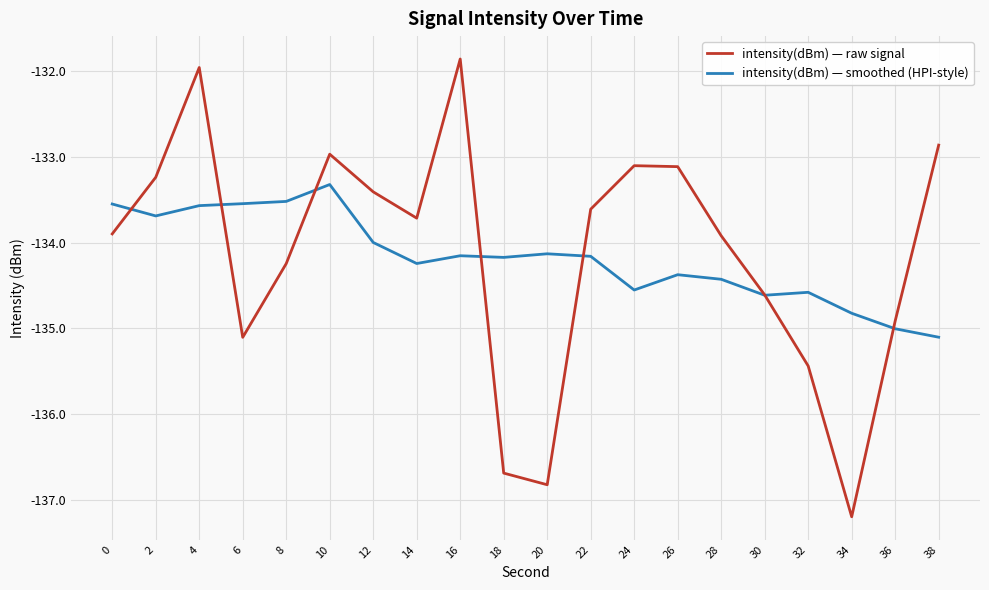

At 6, list the series in order from smallest to largest.

intensity(dBm) — raw signal, intensity(dBm) — smoothed (HPI-style)